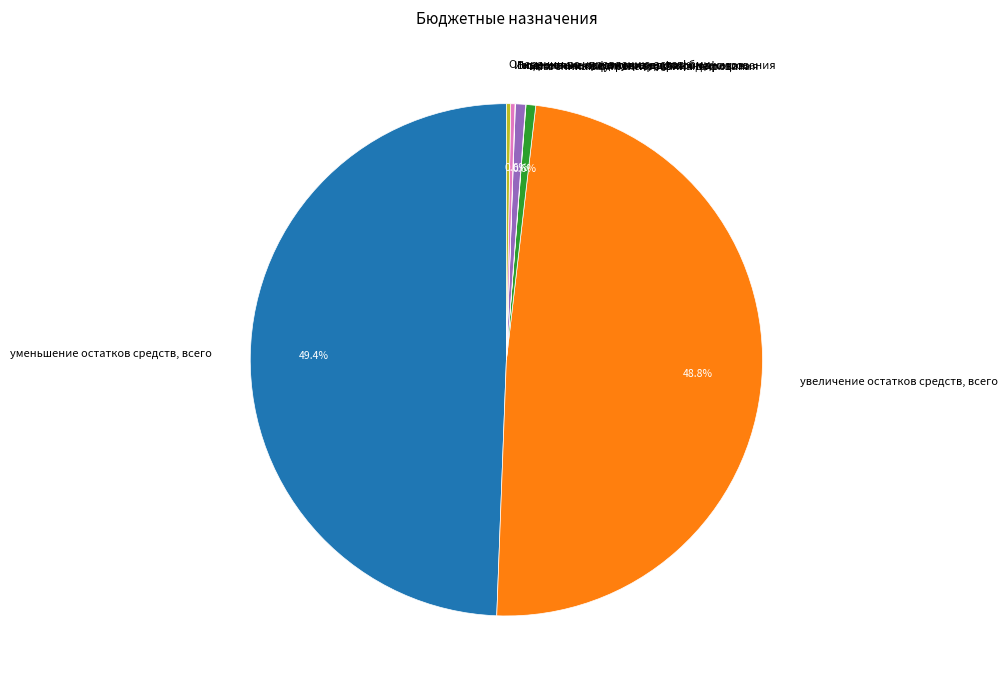

Does увеличение остатков средств, всего account for over 50% of the chart?

No